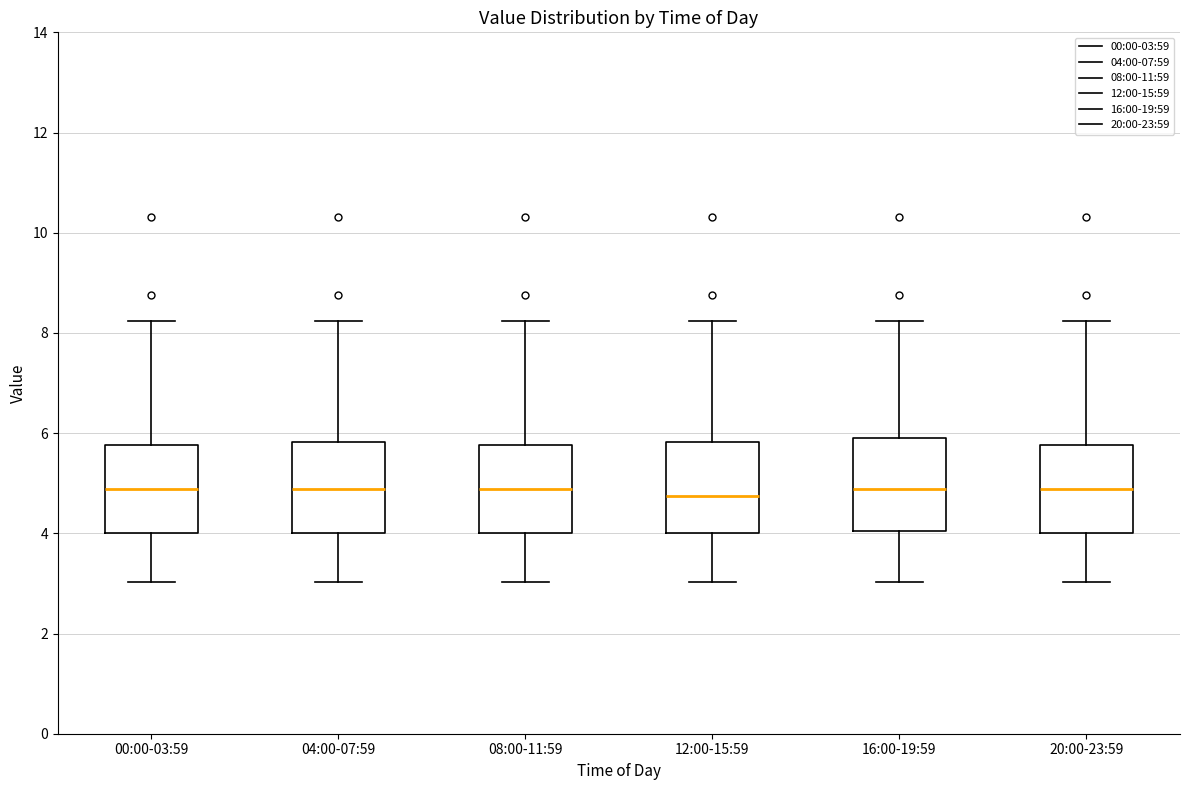

Where does the upper whisker of the box for 16:00-19:59 end on the y-axis? The values are not printed on the chart, so give them approximately, as read against the axis.

8.2